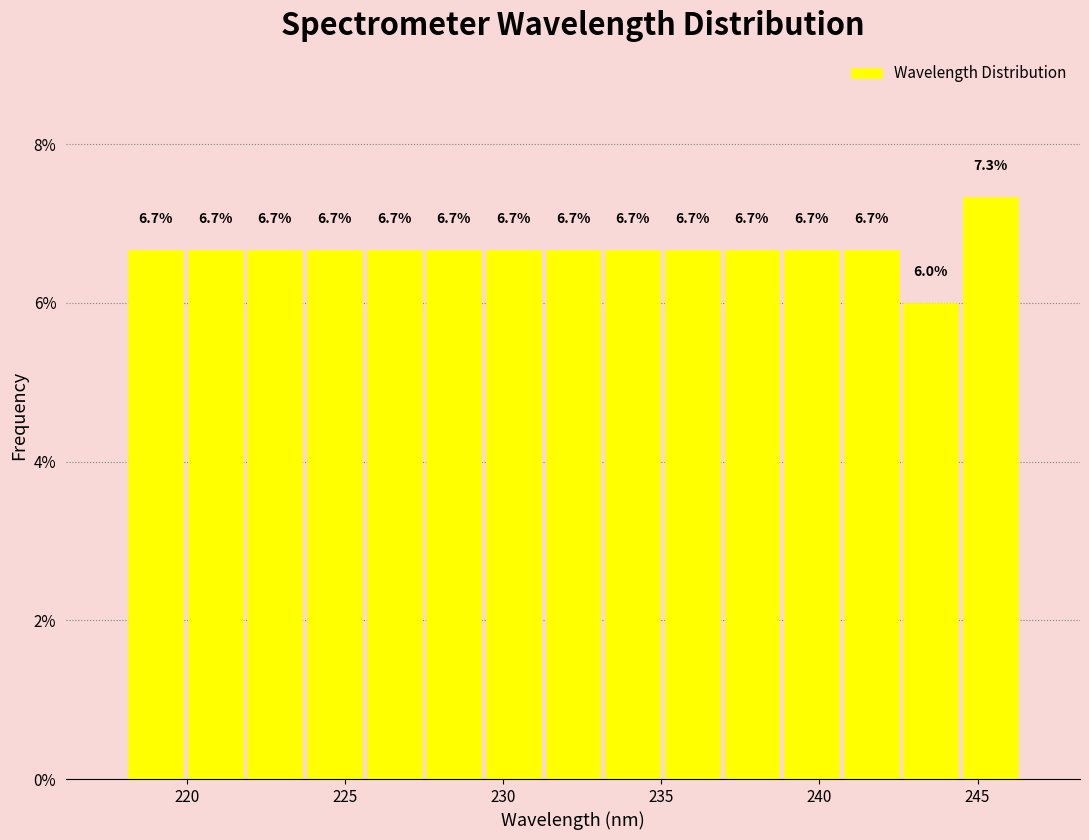

Around what value on the x-axis is the tallest bar? Give the approximate position of its centre, as read against the axis.

245.5